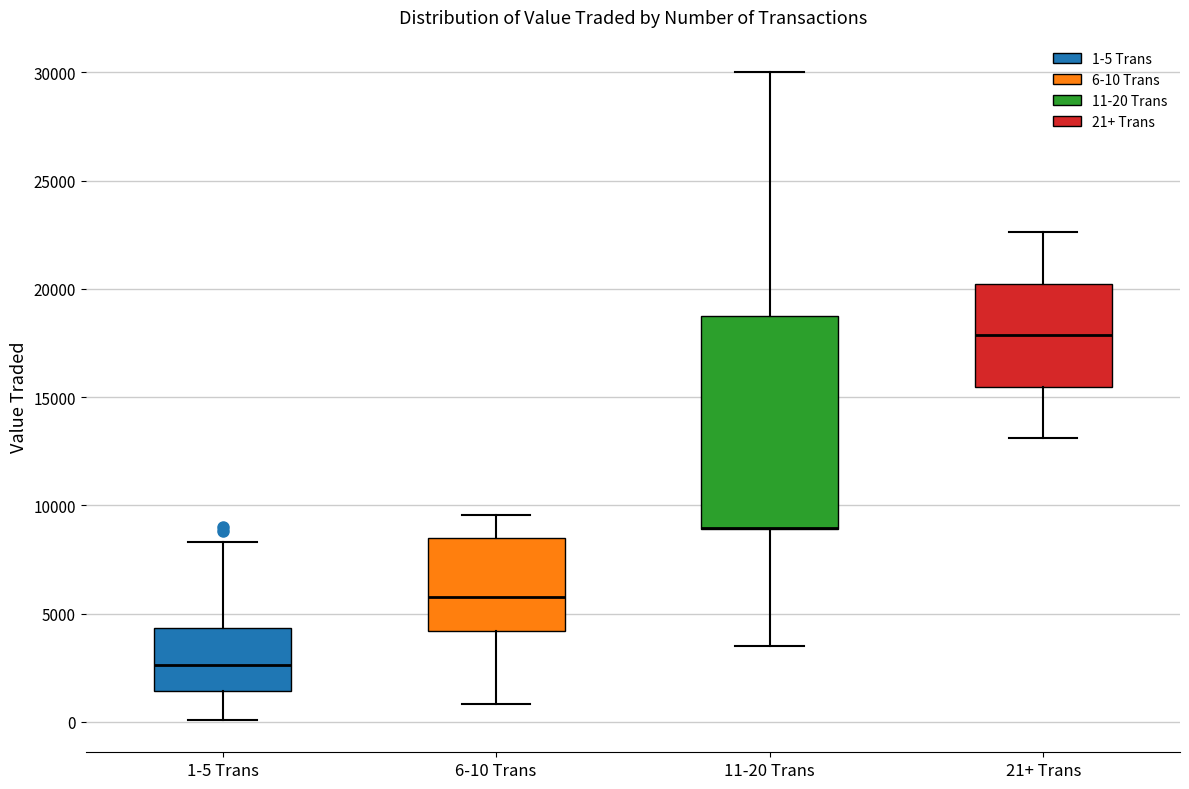

Reading left to right, transcribe this box plot: for each box, give where its median line is, the range the box spans, and where its two whiskers end, as read against the y-axis. The values are not printed on the chart, so give them approximately, as read against the axis.

1-5 Trans: median 2500, box 1500 to 4500, whiskers 0 to 8500
6-10 Trans: median 6000, box 4000 to 8500, whiskers 1000 to 9500
11-20 Trans: median 9000 (drawn on the box's lower edge), box 9000 to 19000, whiskers 3500 to 30000
21+ Trans: median 18000, box 15500 to 20000, whiskers 13000 to 22500